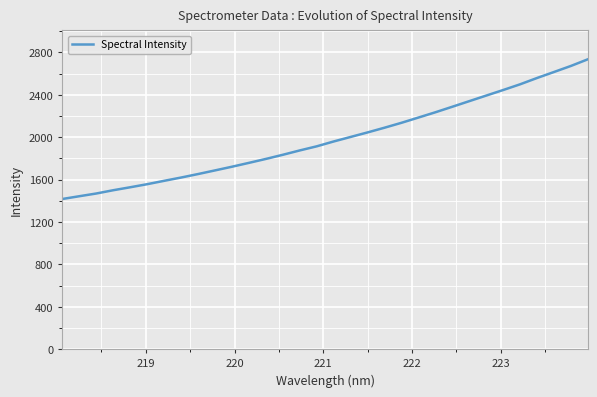

What is the difference between the maximum and minimum values?

1317.9